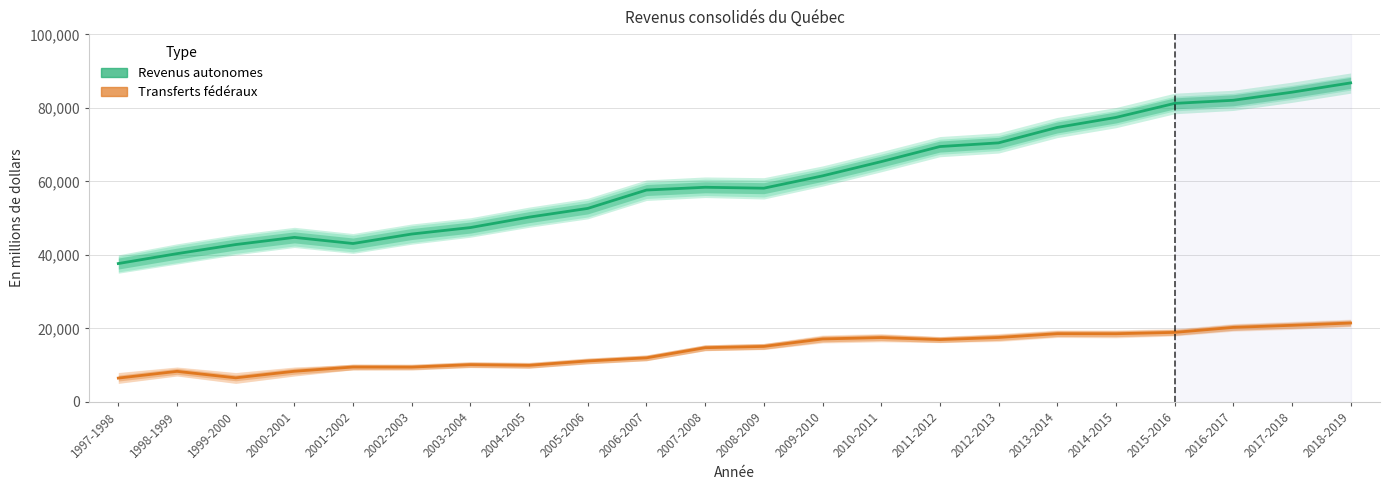

Does the chart display data point markers on the line(s)?

No